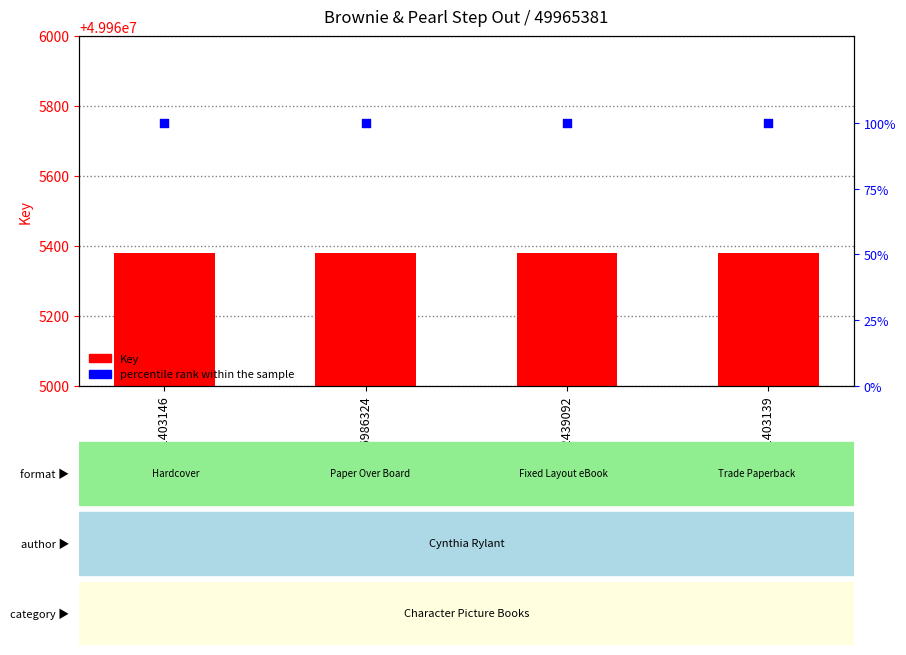

Which series contains the highest Y value?

Key